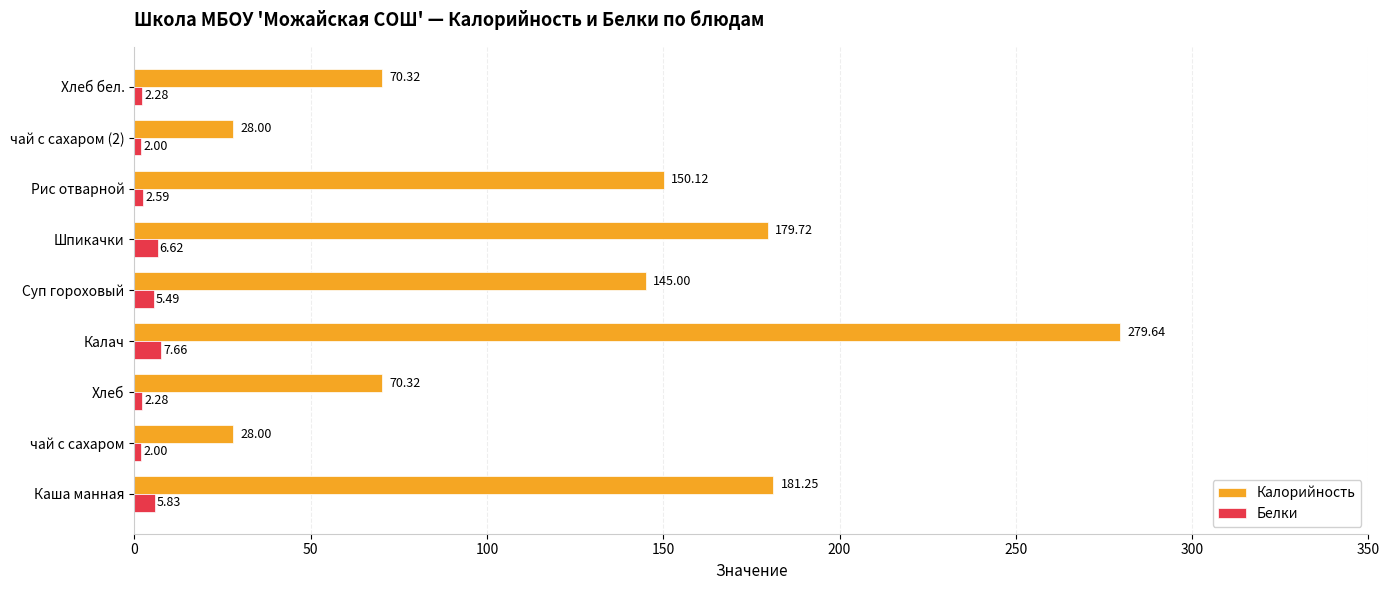

At which label does Калорийность reach its peak?

Калач